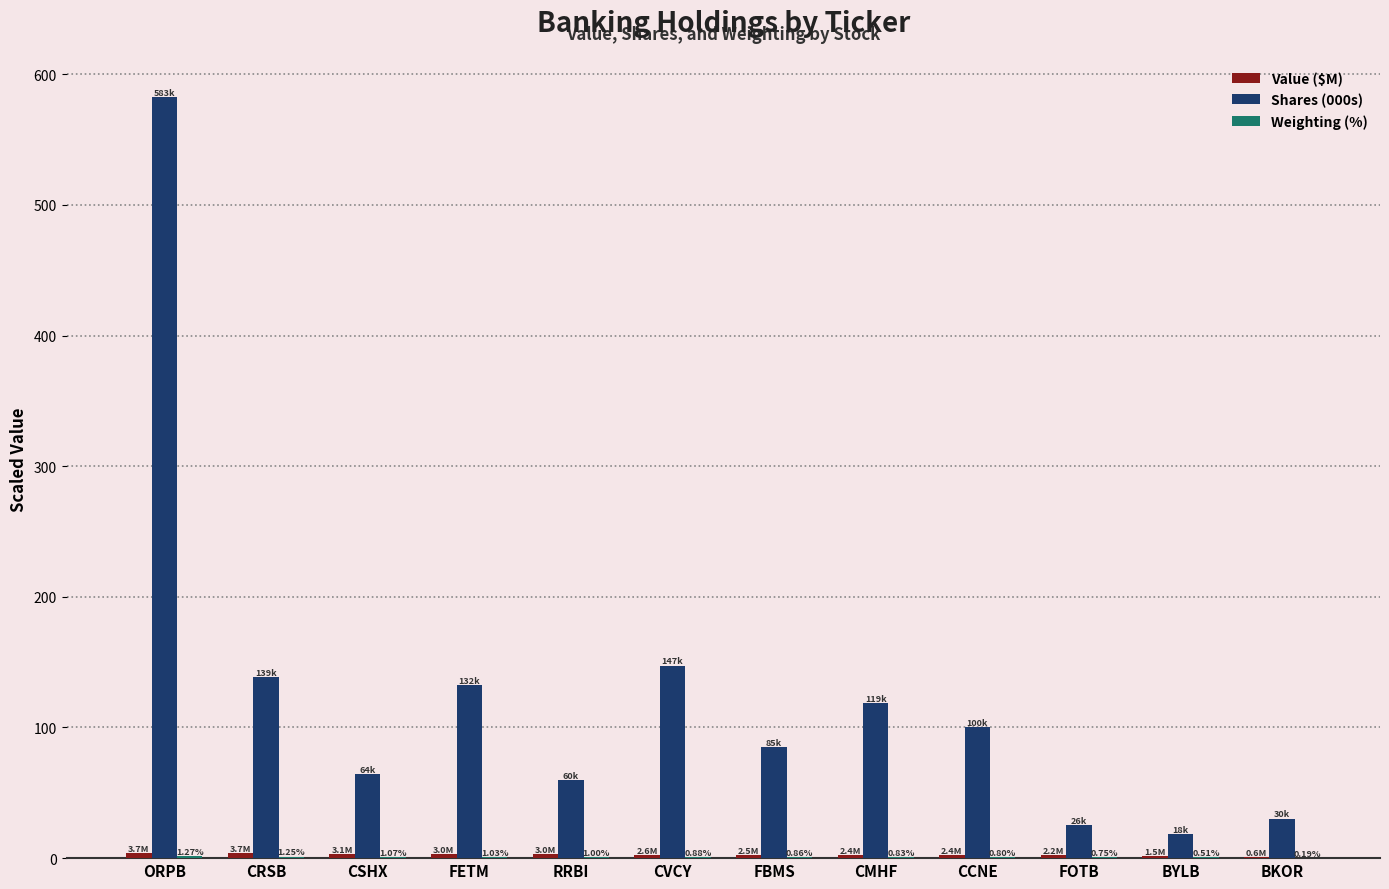

True or false: Shares (000s) has a value of 119.0 at CMHF.

True